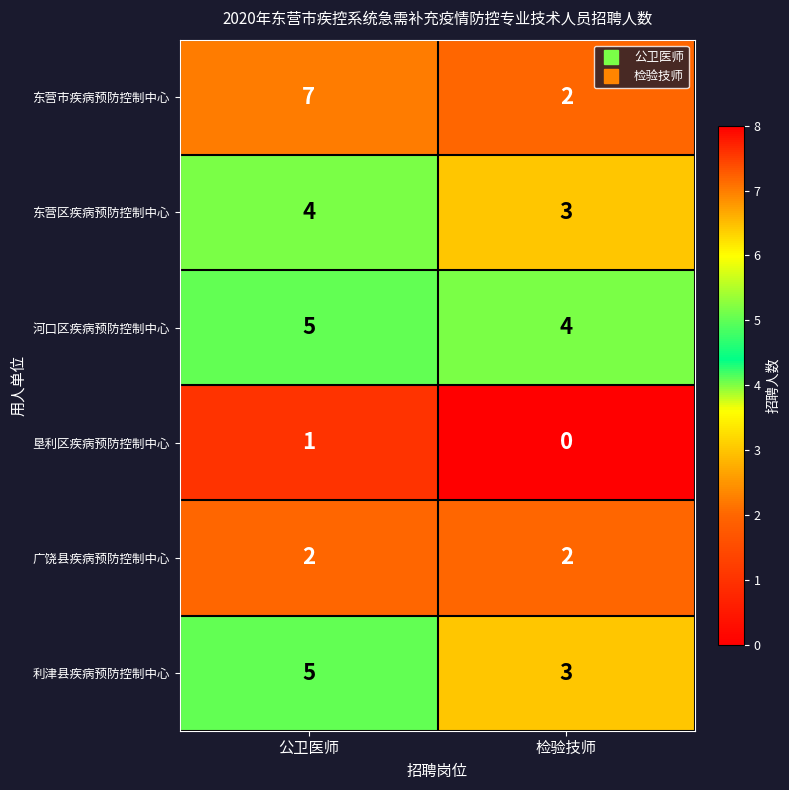

Which series has the largest range (max minus min)?

东营市疾病预防控制中心